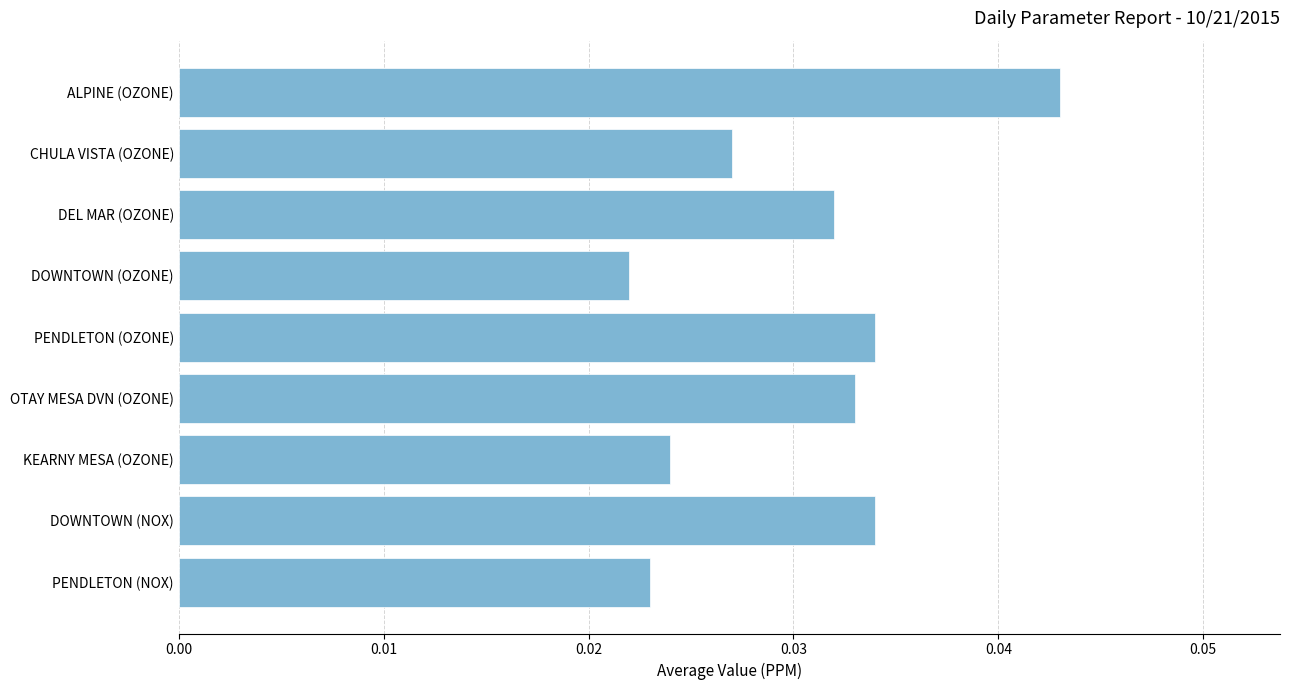

At which category does the chart reach its peak across all series?

ALPINE (OZONE)